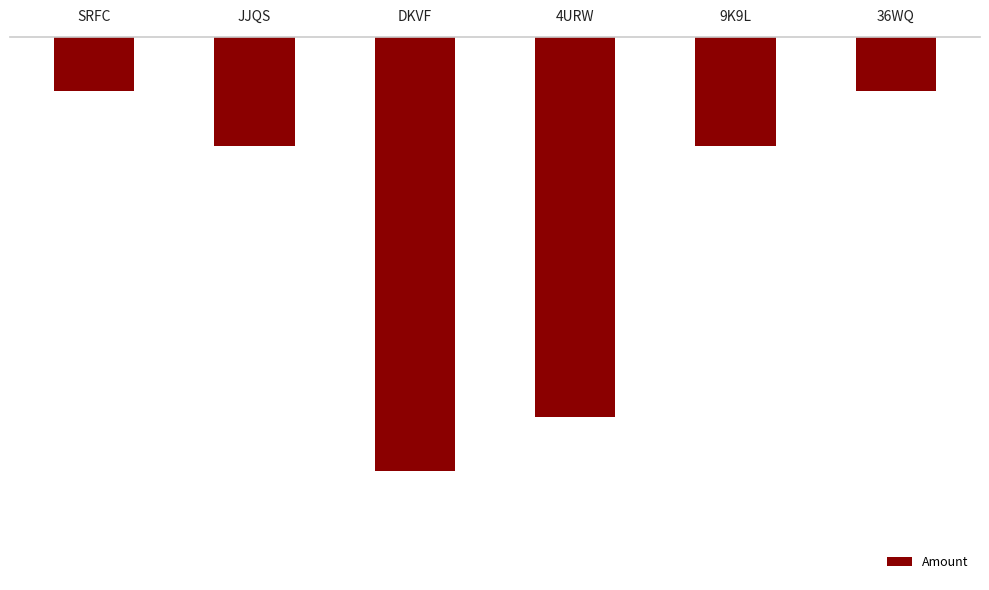

The chart shows a value of -2.5 at SRFC. True or false?

False